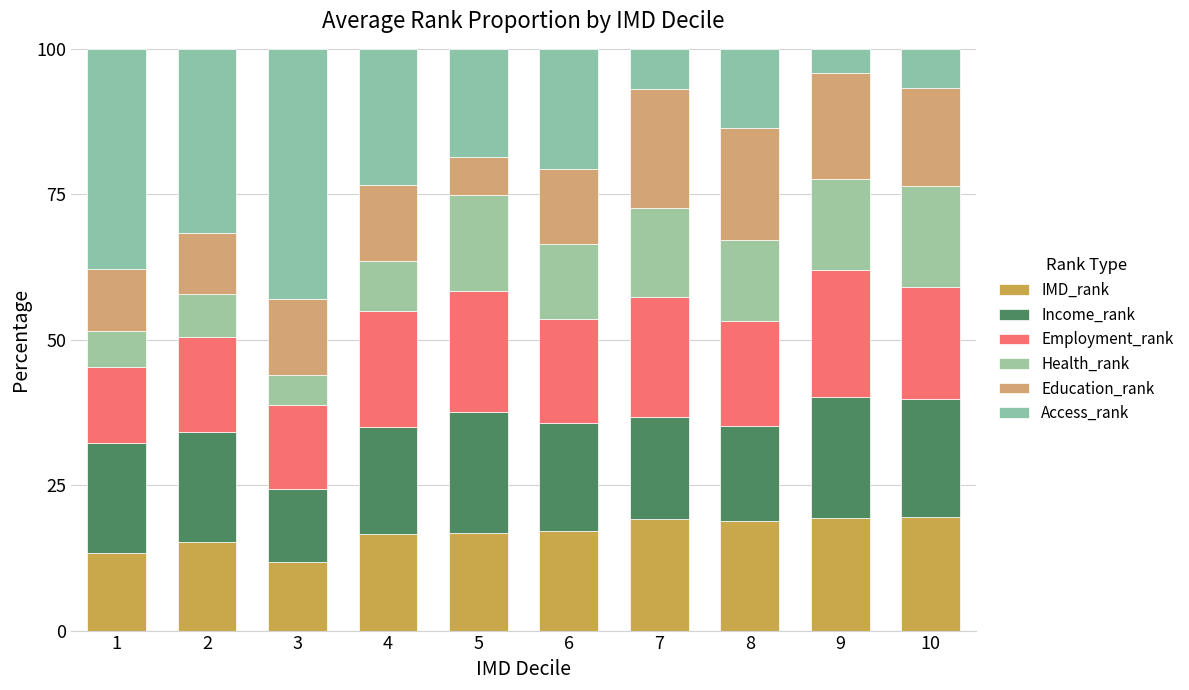

Are the bars grouped side by side (vs. stacked)?

No